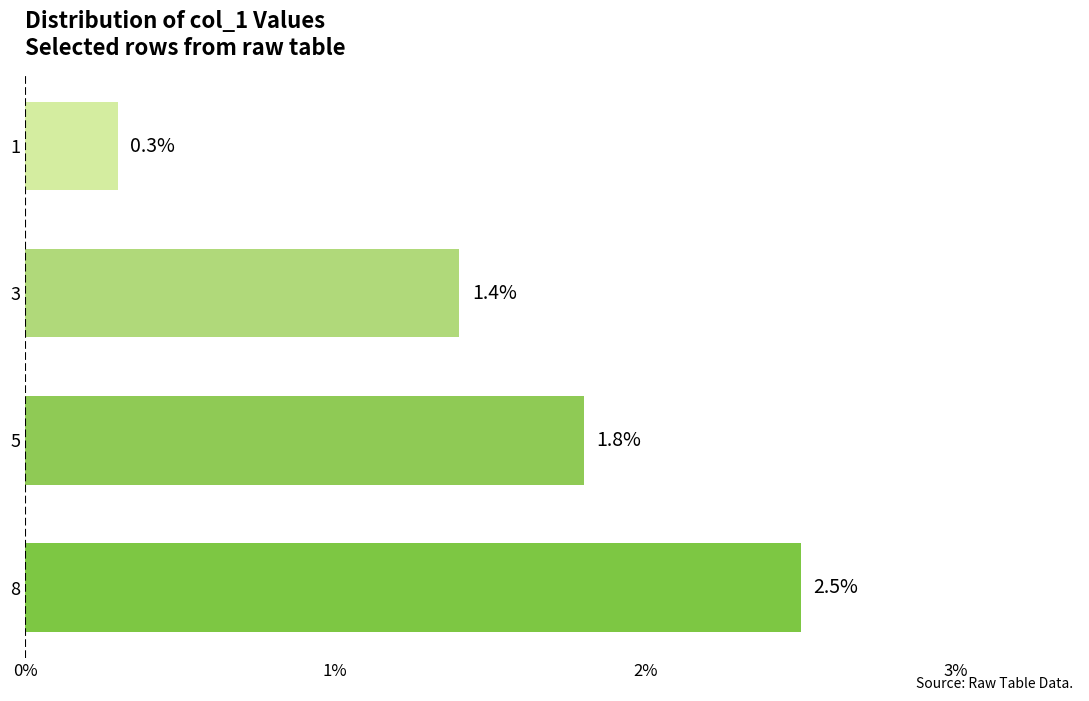

Rank the categories by value from lowest to highest.

1, 3, 5, 8